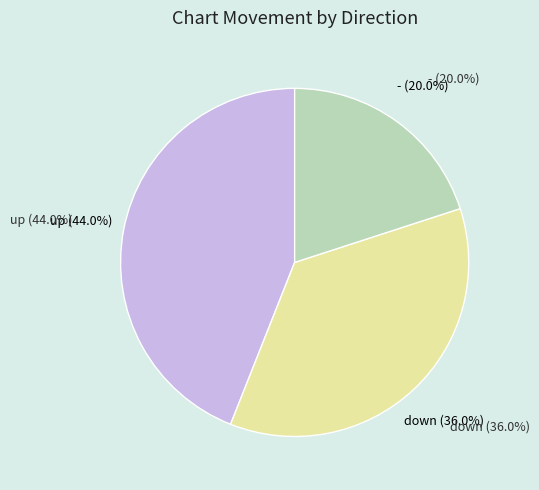

What is the total percentage of down and up?

80.0%